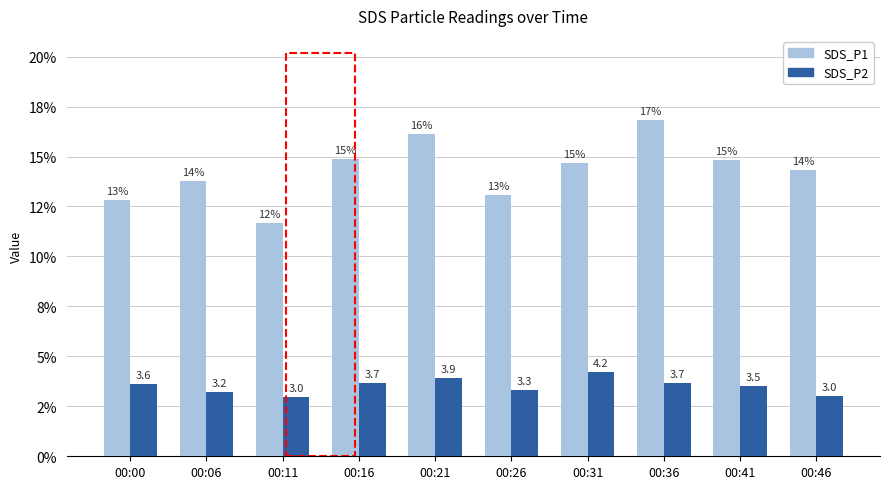

The SDS_P2 series shows 1.9 at 00:36. True or false?

False